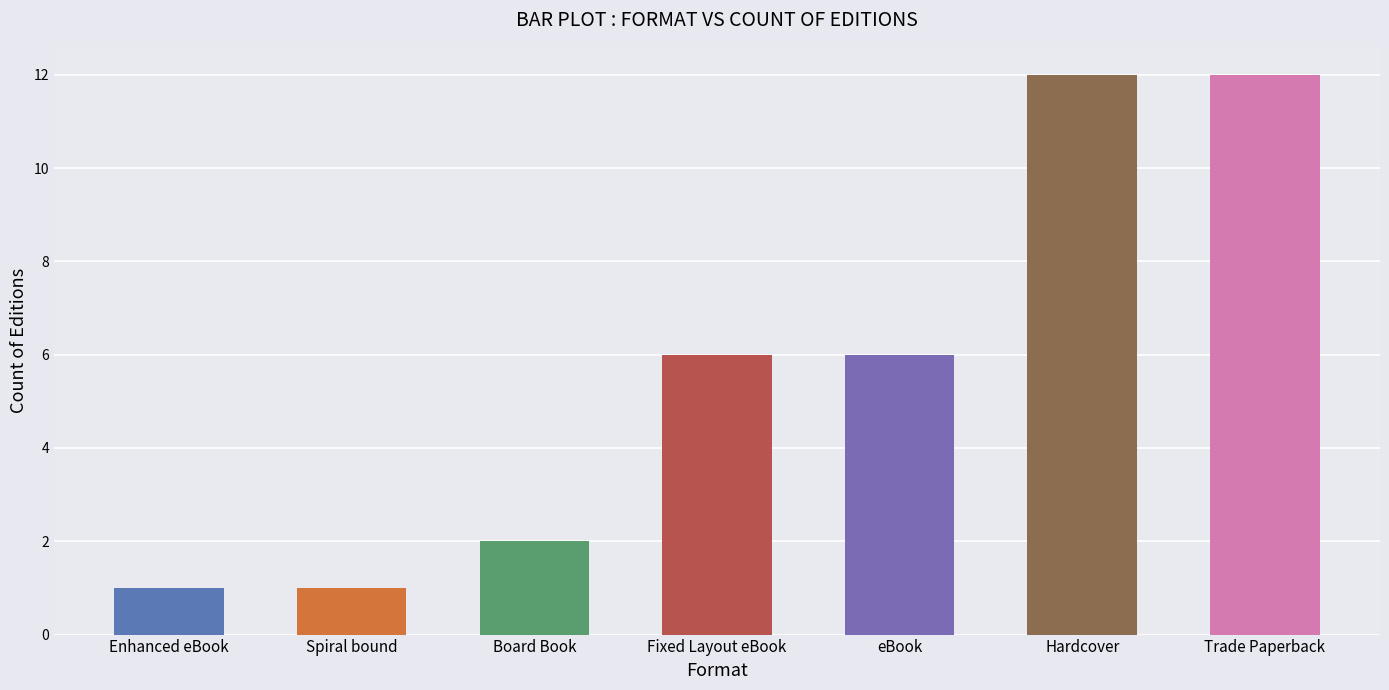

The value at Board Book is 1. True or false?

False